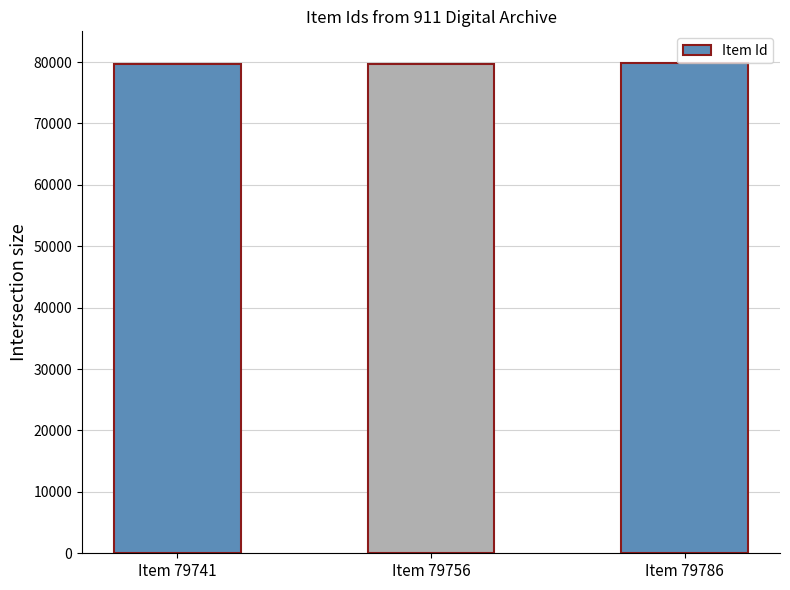

What is the minimum value shown in the chart?

79741